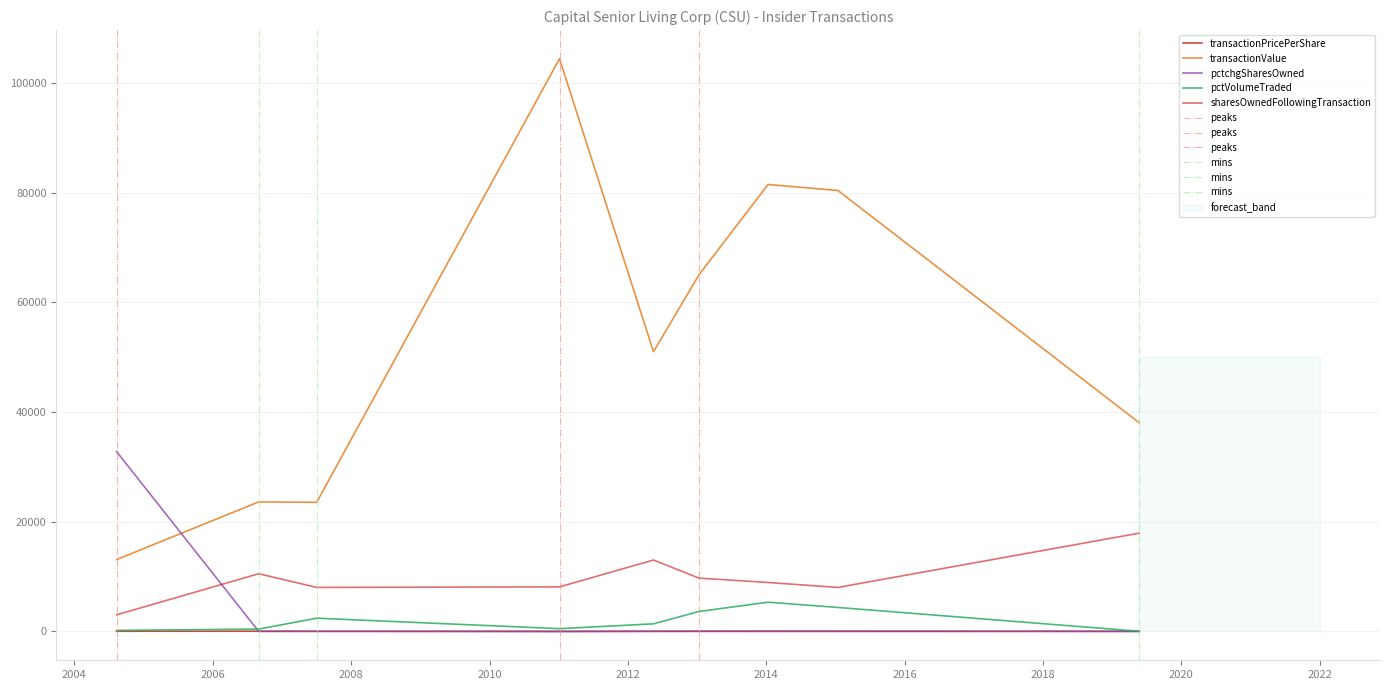

At 2013-01-10, list the series in order from largest to smallest.

transactionValue, sharesOwnedFollowingTransaction, pctVolumeTraded, transactionPricePerShare, pctchgSharesOwned